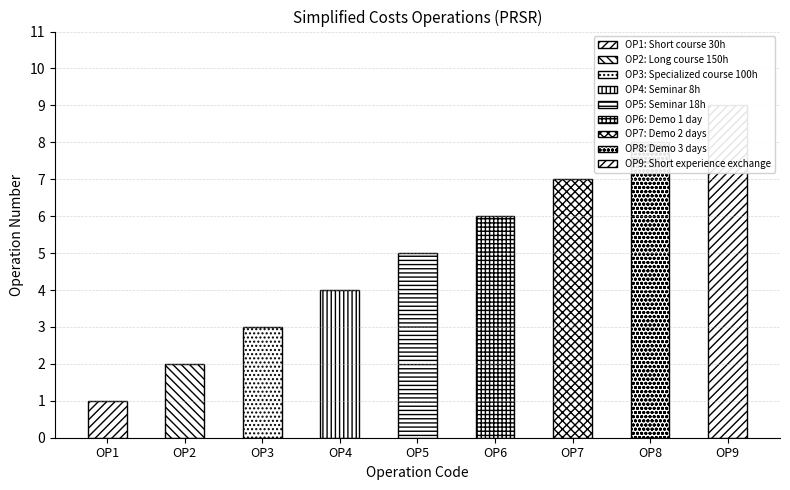

The value at ОР7 is 7. True or false?

True